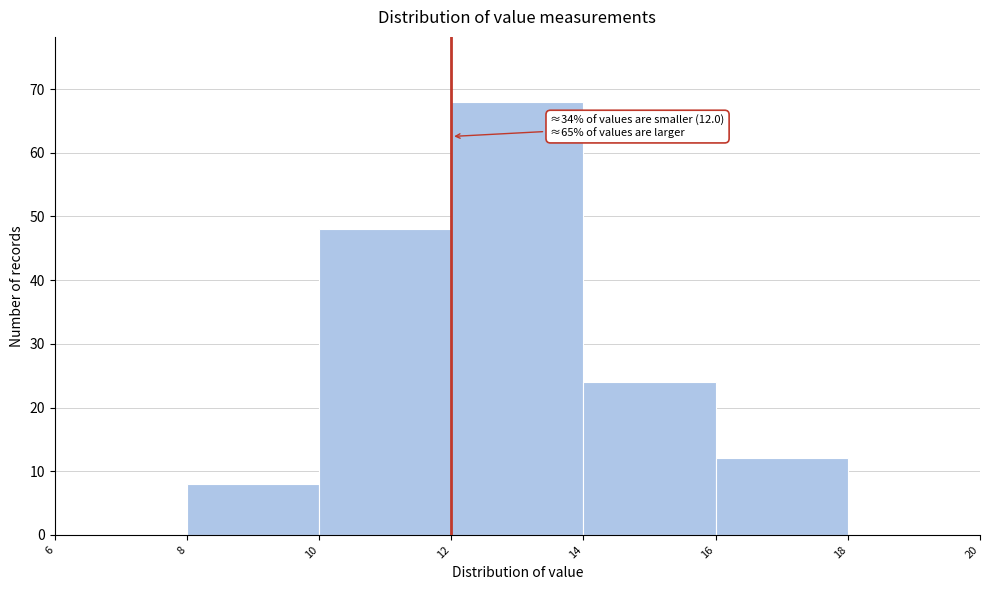

Which range on the x-axis has the tallest bar?

12 to 14